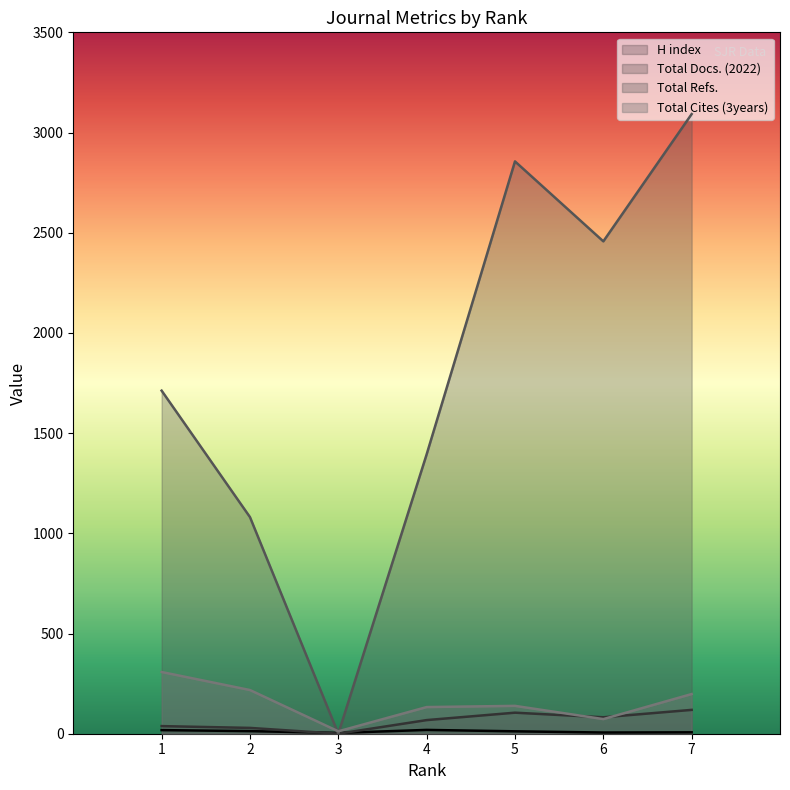

List the labels in order of H index value, smallest first.

3, 6, 7, 5, 2, 1, 4